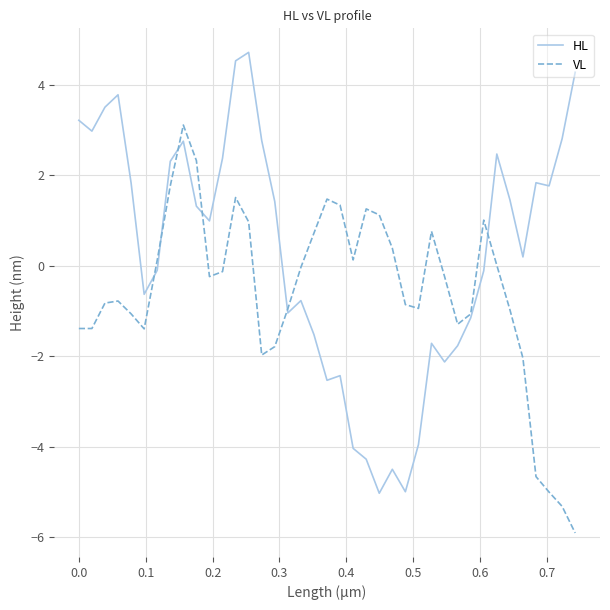

What is the maximum value for VL?

3.1